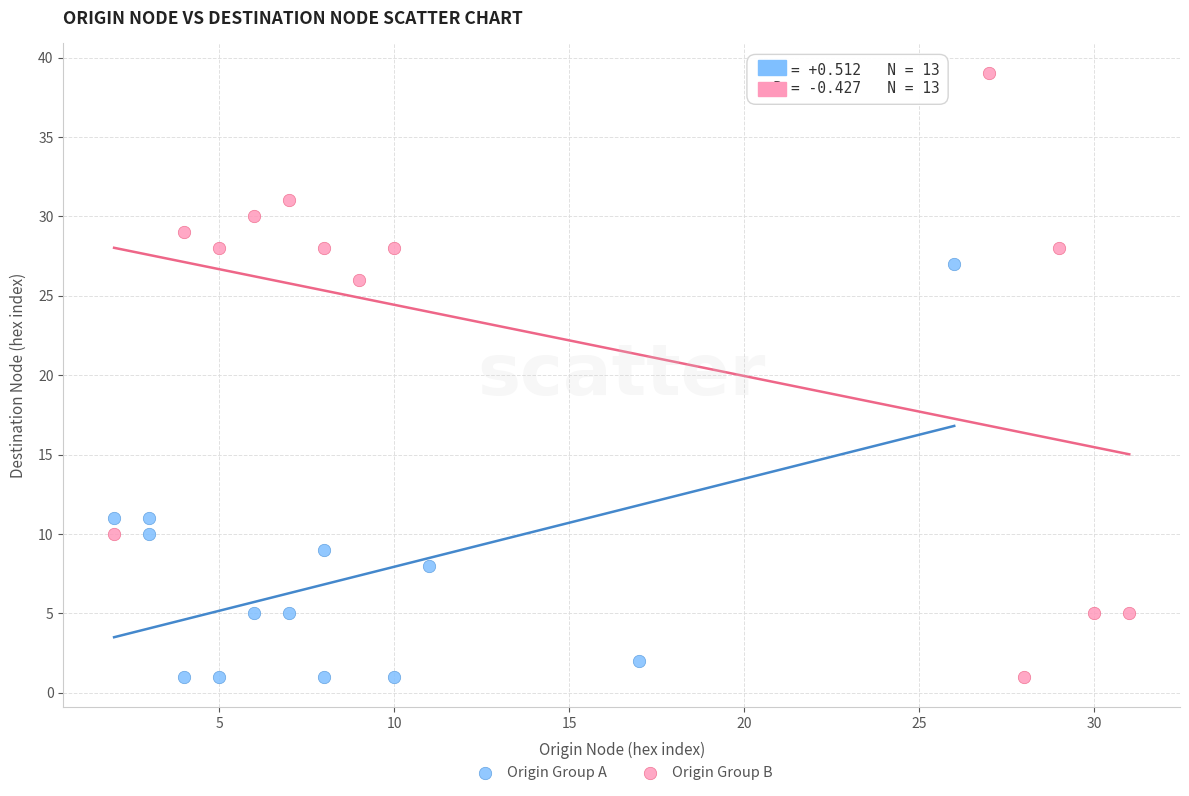

Which series reaches the maximum Y coordinate?

Origin Group B